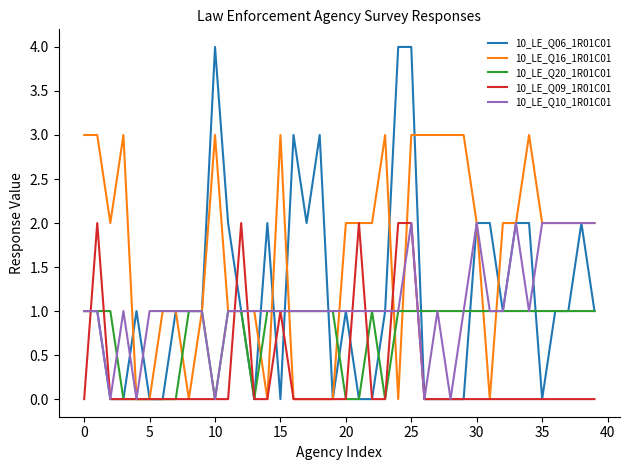

What is the maximum value shown in the chart?

4